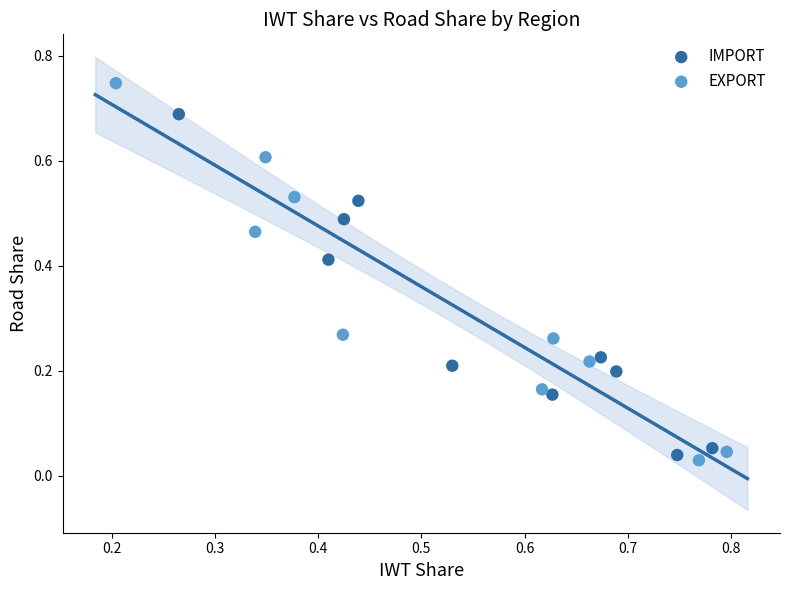

Which series reaches the maximum Y coordinate?

EXPORT